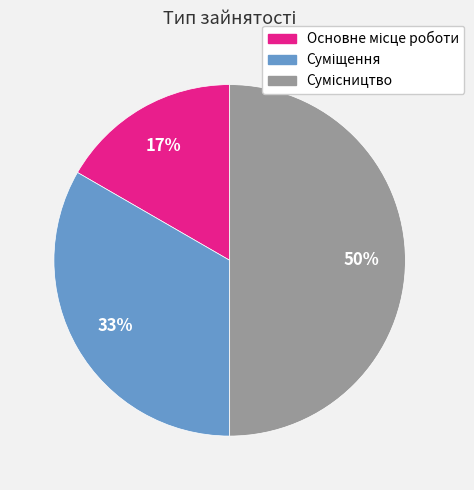

To the nearest percent, what is the average slice percentage?

33%